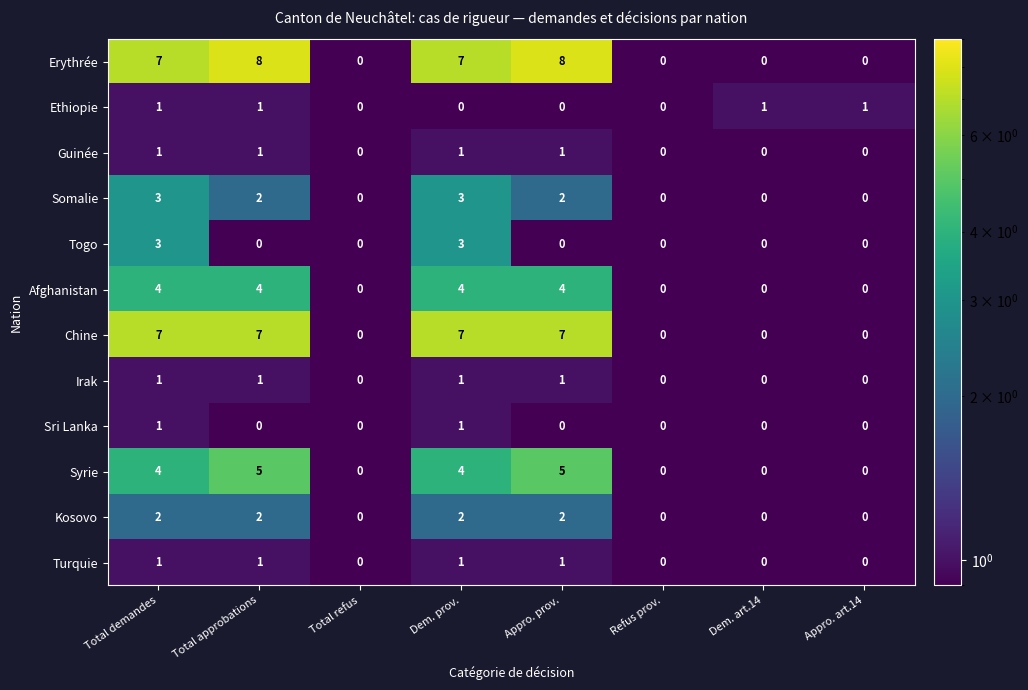

What is the sum of the Somalie values at Dem. art.14 and Dem. prov.?

3